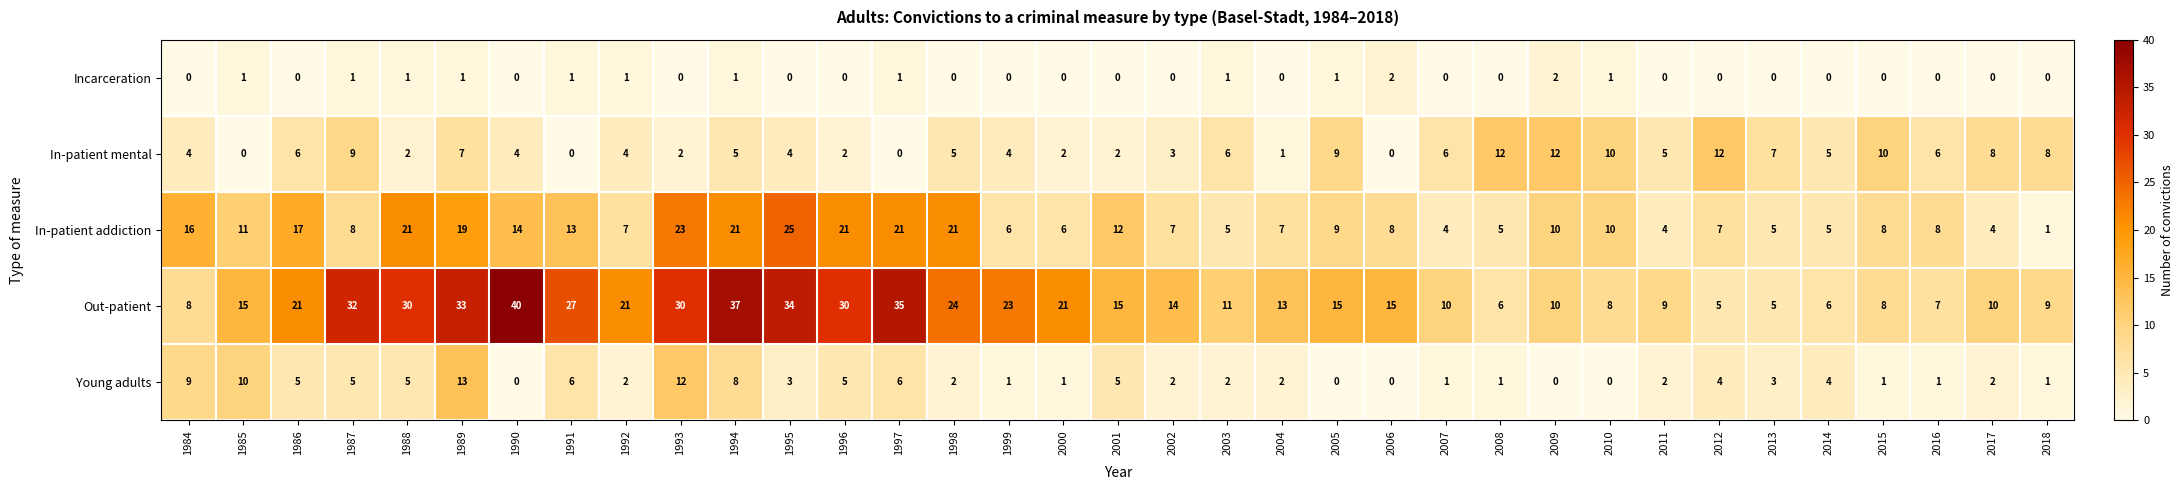

How many distinct data groups are displayed?

5